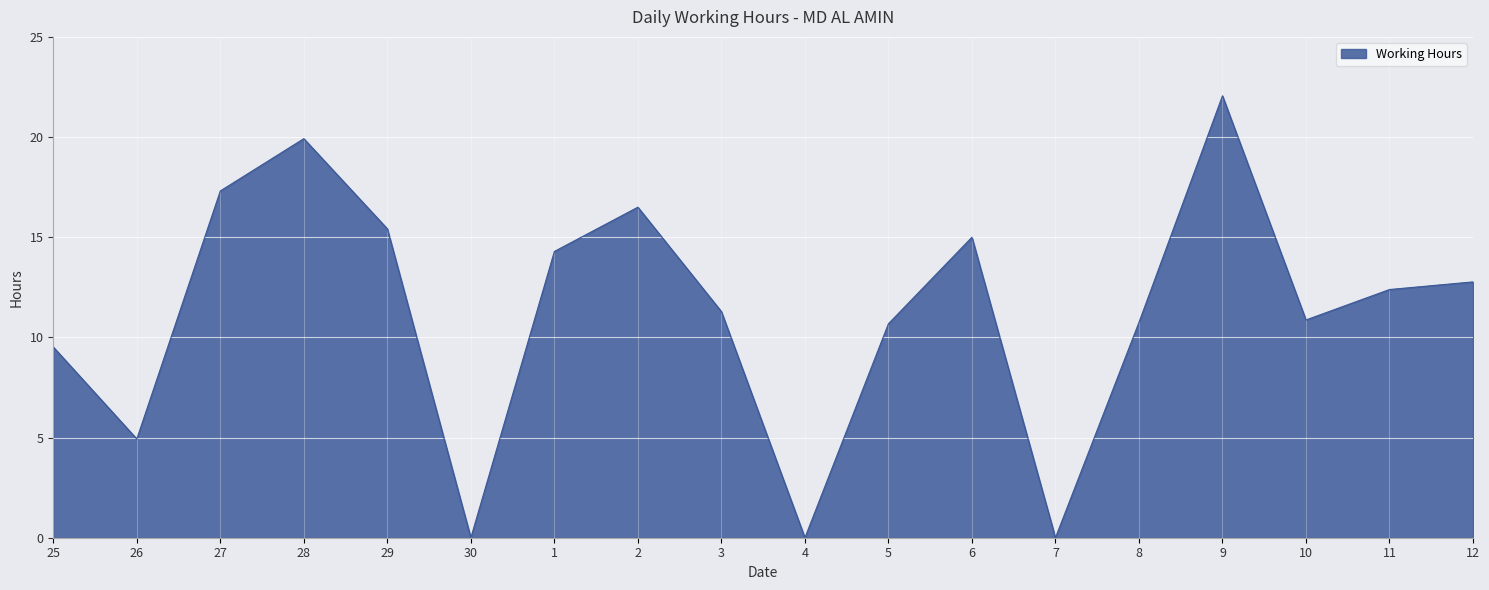

What position from the left is 1?

7